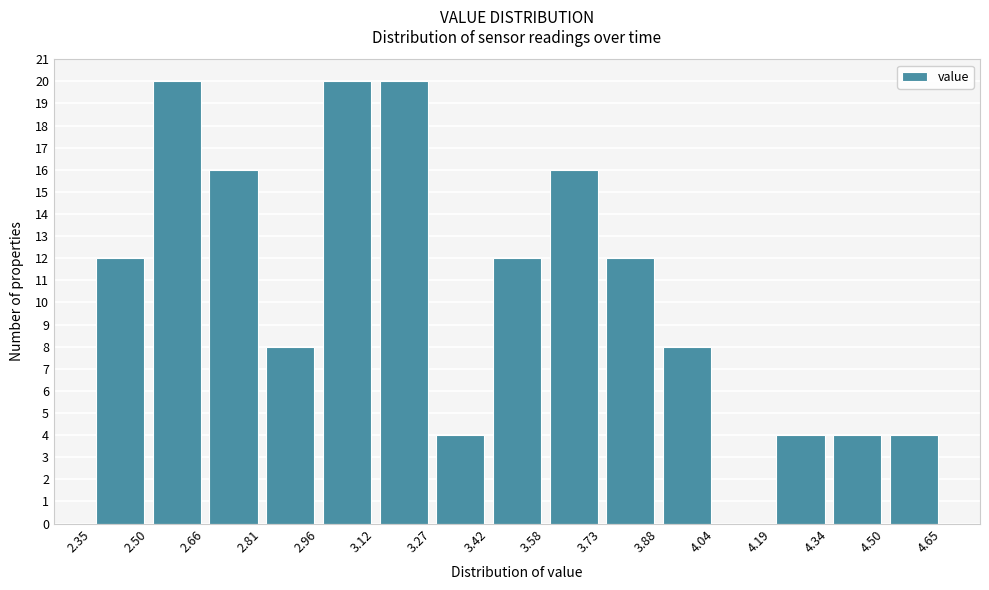

Reading left to right, transcribe this chart: for each bar, give the range it covers on the x-axis and its height. The values are not printed on the chart, so give them approximately, as read against the axis.

2.35 to 2.50: 12
2.50 to 2.66: 20
2.66 to 2.81: 16
2.81 to 2.96: 8
2.96 to 3.12: 20
3.12 to 3.27: 20
3.27 to 3.42: 4
3.42 to 3.58: 12
3.58 to 3.73: 16
3.73 to 3.88: 12
3.88 to 4.04: 8
4.04 to 4.19: 0
4.19 to 4.34: 4
4.34 to 4.50: 4
4.50 to 4.65: 4